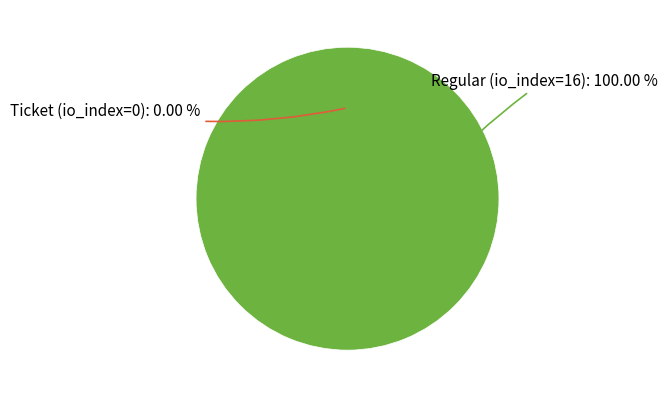

To the nearest percent, what is the difference between the largest and smallest slice percentages?

100%